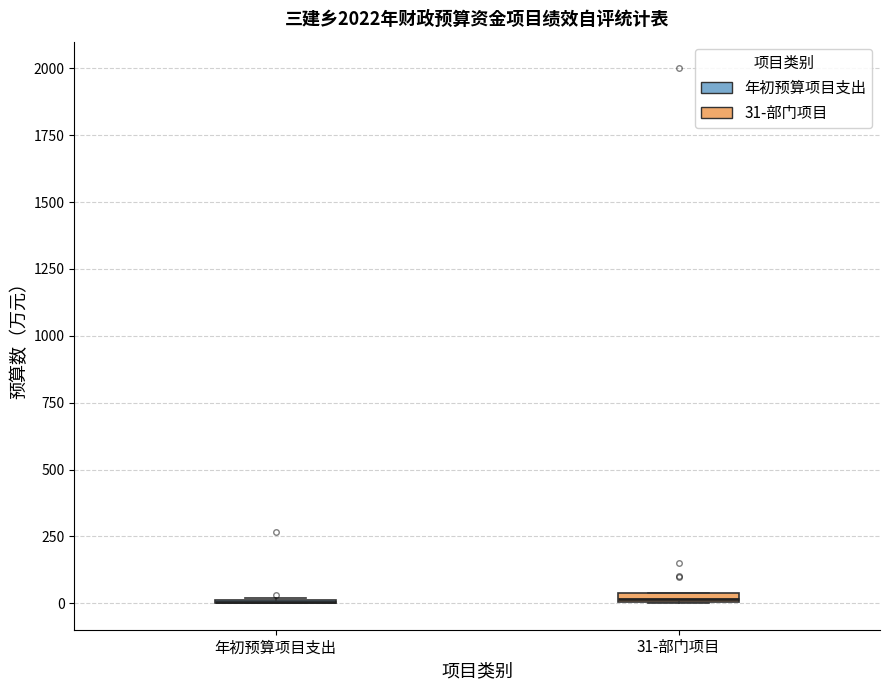

Where is the upper edge of the box for 31-部门项目 on the y-axis? The values are not printed on the chart, so give them approximately, as read against the axis.

50